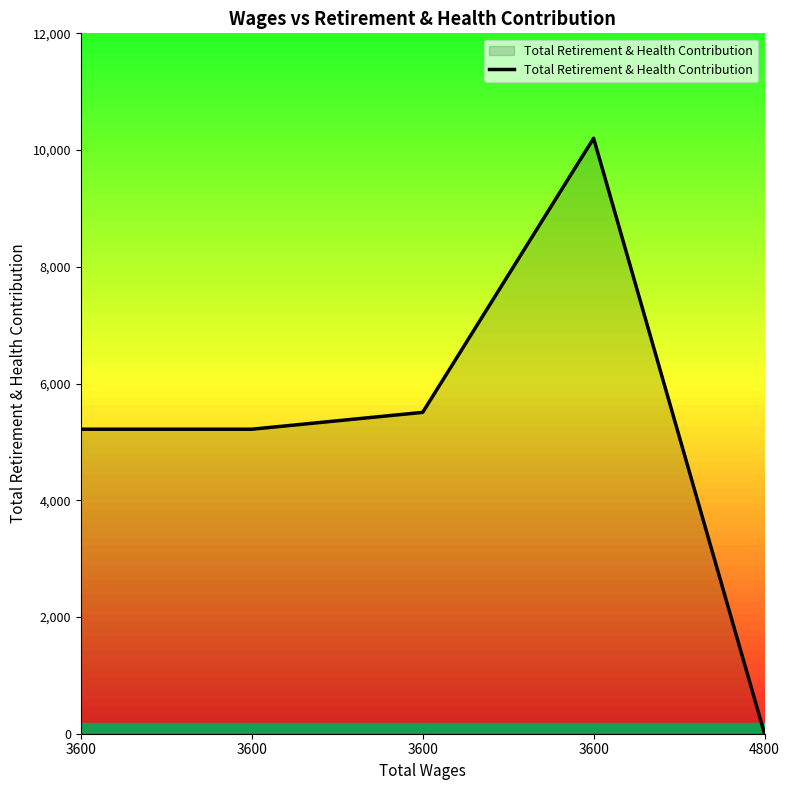

What is the change in value from 3600 to 4800?

-5506